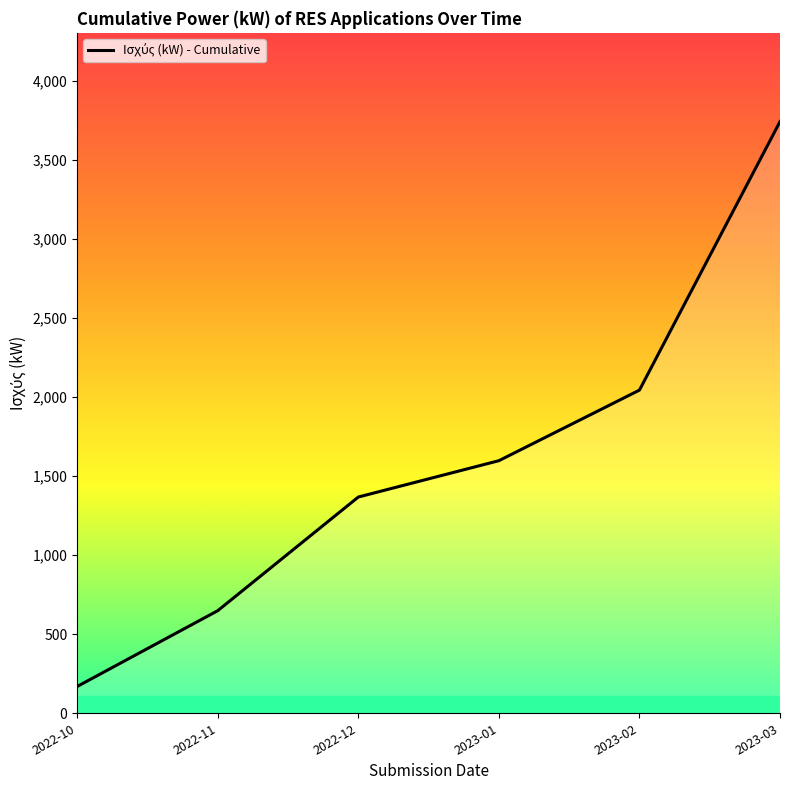

Reading left to right, list all the values displayed in this chart.

2022-10=169.6	2022-11=648.9	2022-12=1367.7	2023-01=1597.5	2023-02=2043.8	2023-03=3742.3